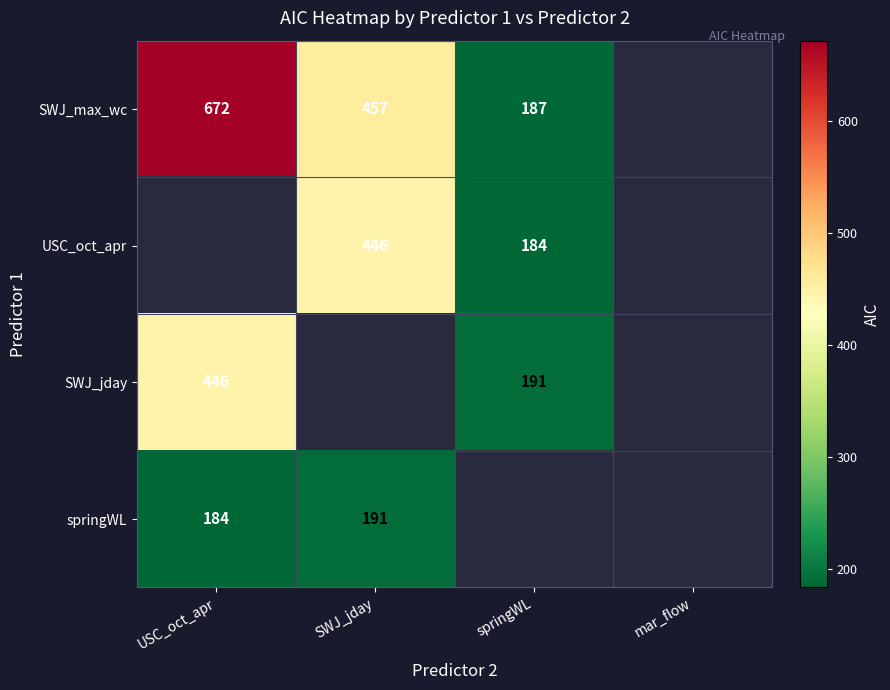

At which category does the chart reach its minimum across all series?

springWL